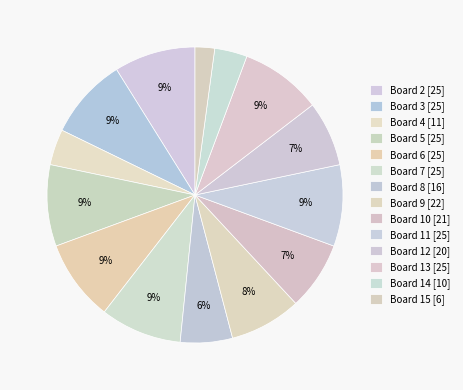

Count the number of slices in the pie.

14